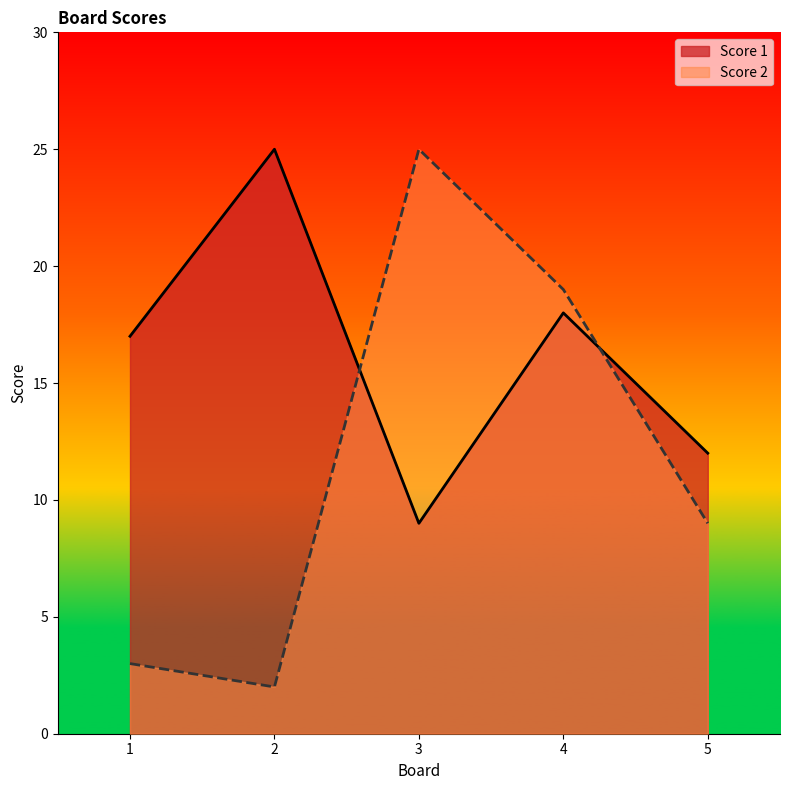

Where is the first local minimum for Score 1?

3